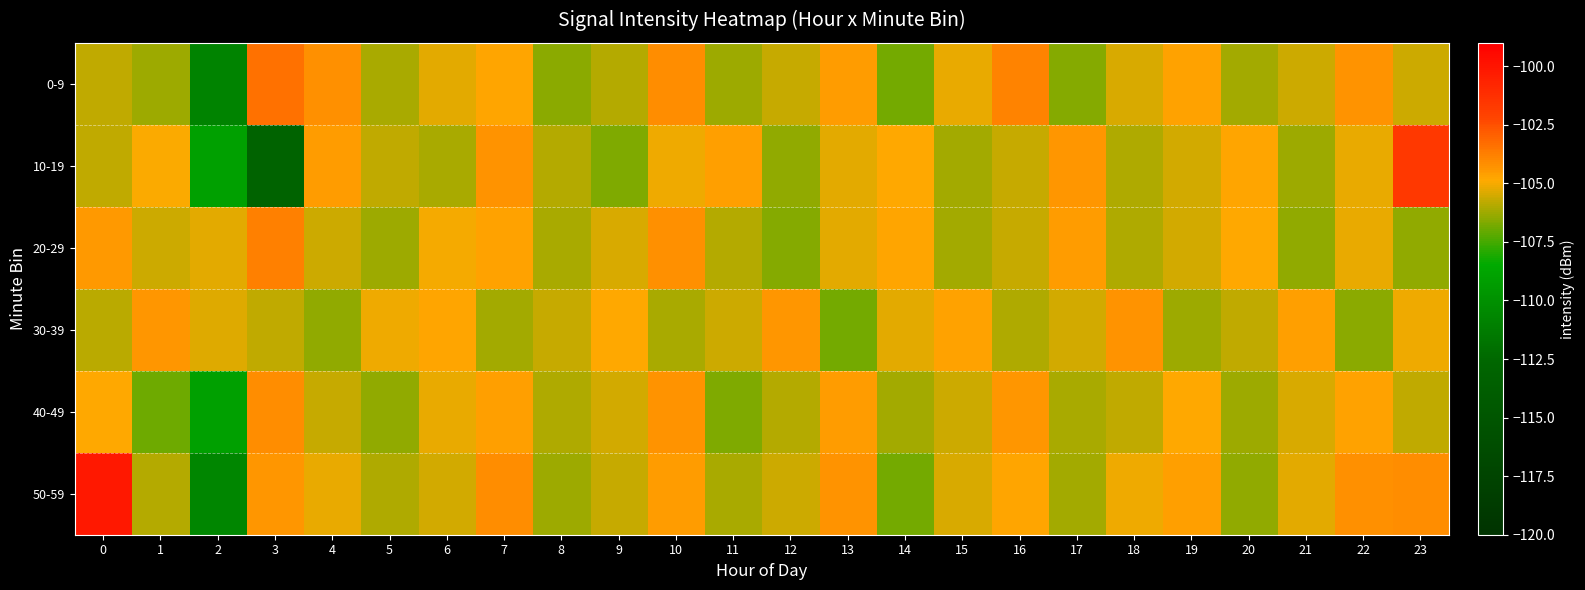

Reading left to right, extract all data points from this chart.

0-9: 0=-105.7	1=-106.3	2=-110.8	3=-103.4	4=-104.2	5=-106.1	6=-105.3	7=-104.8	8=-106.5	9=-105.9	10=-104.1	11=-106.3	12=-105.7	13=-104.5	14=-106.8	15=-105.2	16=-103.9	17=-106.6	18=-105.4	19=-104.7	20=-106.2	21=-105.6	22=-104.3	23=-105.6
10-19: 0=-105.7	1=-105.0	2=-109.0	3=-113.1	4=-104.5	5=-105.8	6=-106.1	7=-104.3	8=-105.9	9=-106.7	10=-105.1	11=-104.6	12=-106.4	13=-105.3	14=-104.9	15=-106.2	16=-105.7	17=-104.4	18=-106.0	19=-105.5	20=-104.8	21=-106.3	22=-105.2	23=-101.7
20-29: 0=-104.4	1=-105.6	2=-105.3	3=-103.8	4=-105.6	5=-106.3	6=-105.0	7=-104.7	8=-106.1	9=-105.4	10=-104.2	11=-105.9	12=-106.6	13=-105.3	14=-104.8	15=-106.2	16=-105.7	17=-104.5	18=-106.0	19=-105.5	20=-104.9	21=-106.4	22=-105.2	23=-106.4
30-39: 0=-105.9	1=-104.4	2=-105.3	3=-105.8	4=-106.4	5=-105.1	6=-104.8	7=-106.2	8=-105.7	9=-104.9	10=-106.1	11=-105.6	12=-104.4	13=-106.8	14=-105.3	15=-104.7	16=-106.0	17=-105.5	18=-104.3	19=-106.3	20=-105.8	21=-104.6	22=-106.5	23=-105.1
40-49: 0=-104.9	1=-107.0	2=-109.1	3=-104.1	4=-105.7	5=-106.4	6=-105.2	7=-104.6	8=-106.0	9=-105.5	10=-104.3	11=-106.7	12=-105.9	13=-104.5	14=-106.2	15=-105.6	16=-104.4	17=-106.1	18=-105.8	19=-104.9	20=-106.3	21=-105.4	22=-104.7	23=-105.7
50-59: 0=-100.2	1=-105.9	2=-110.6	3=-104.4	4=-105.2	5=-106.0	6=-105.5	7=-104.1	8=-106.3	9=-105.7	10=-104.5	11=-106.1	12=-105.6	13=-104.3	14=-106.8	15=-105.4	16=-104.8	17=-106.2	18=-105.1	19=-104.6	20=-106.4	21=-105.3	22=-104.2	23=-104.1